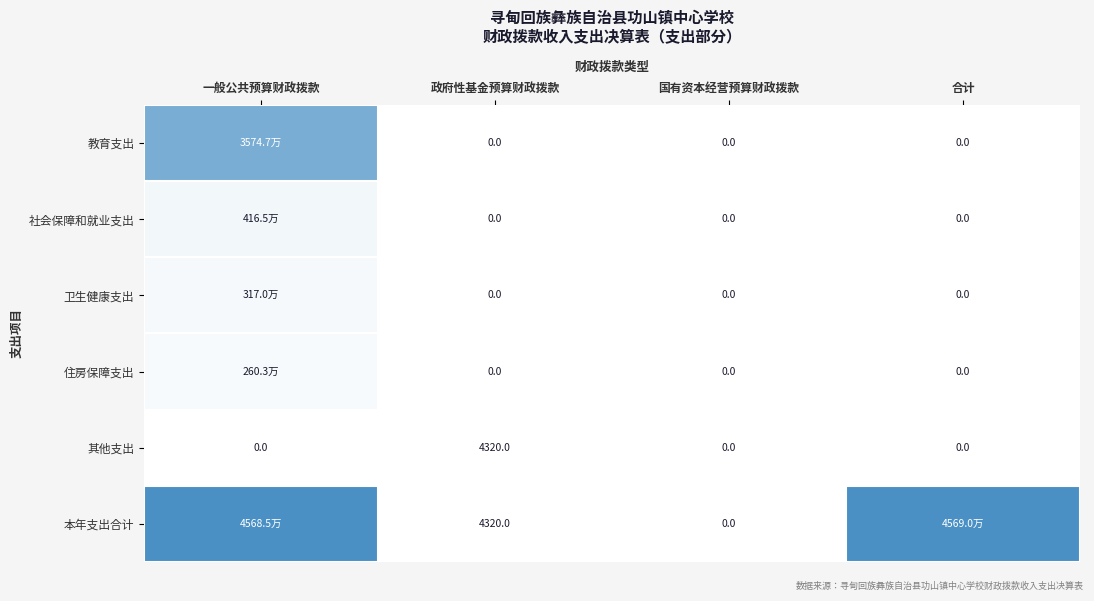

At which label does 其他支出 reach its peak?

政府性基金预算财政拨款